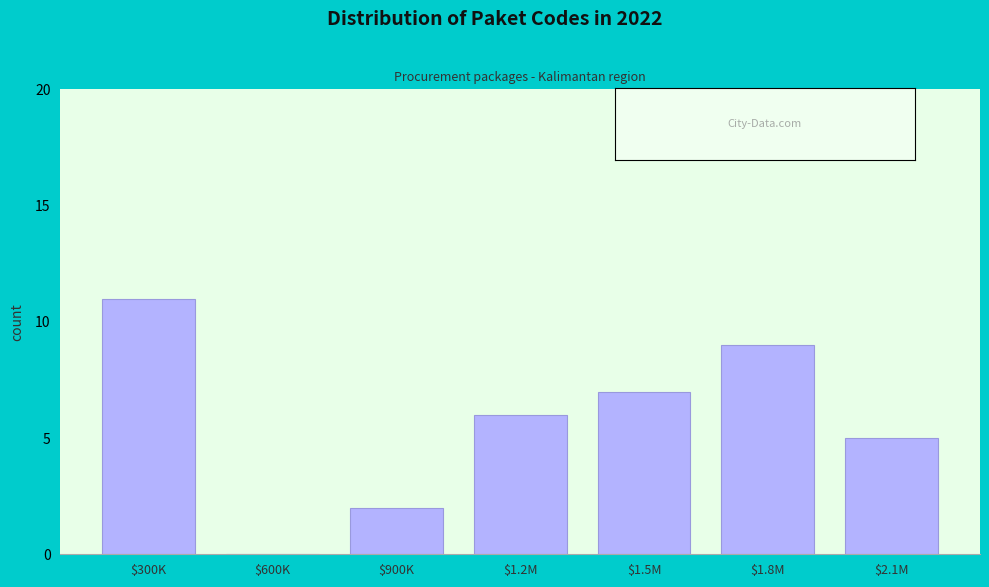

Is it true that the value at $2.1M is 2?

False